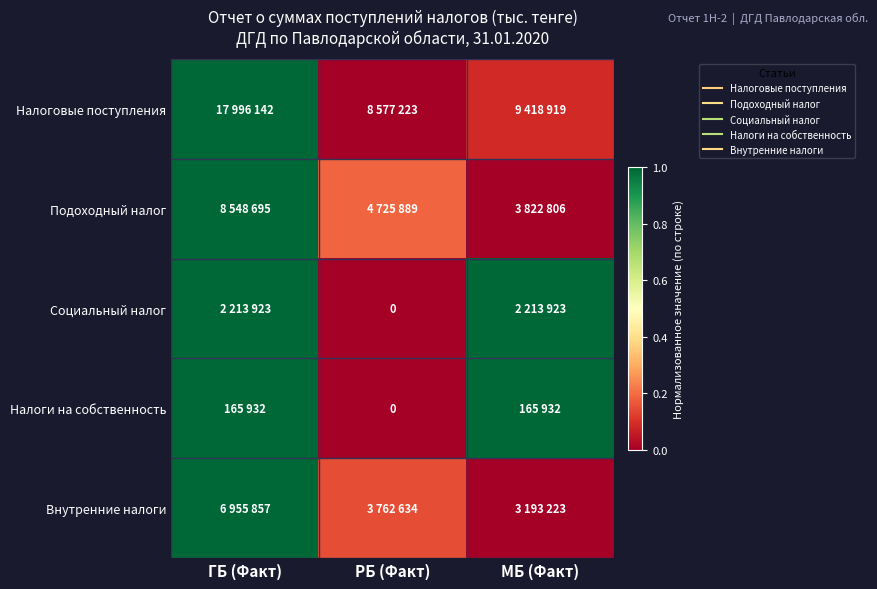

Between РБ (Факт) and МБ (Факт), which series saw the biggest shift?

Социальный налог